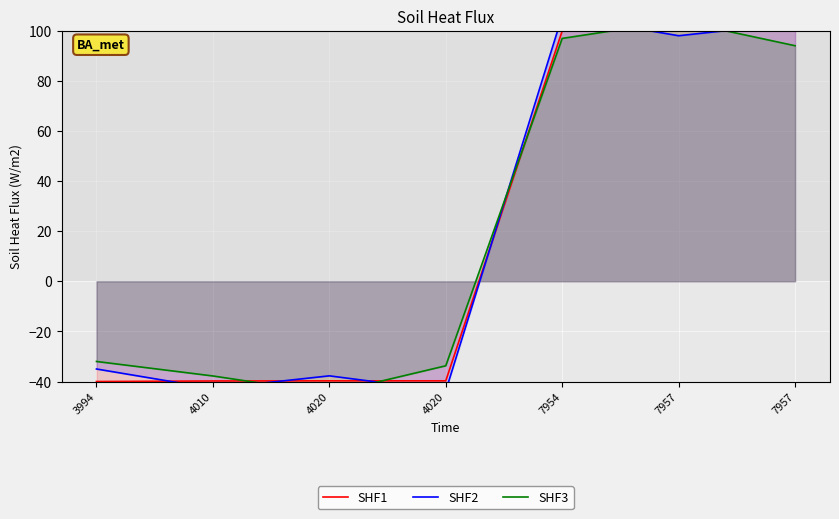

Reading left to right, list all the values displayed in this chart.

SHF1: 3994=-40.0	4010=-39.8	4020=-39.7	4020=-39.7	7954=99.9	7957=100.0	7957=100.0
SHF2: 3994=-35.0	4010=-42.8	4020=-37.7	4020=-43.7	7954=105.9	7957=98.0	7957=103.0
SHF3: 3994=-32.0	4010=-37.8	4020=-44.7	4020=-33.7	7954=96.9	7957=104.0	7957=94.0